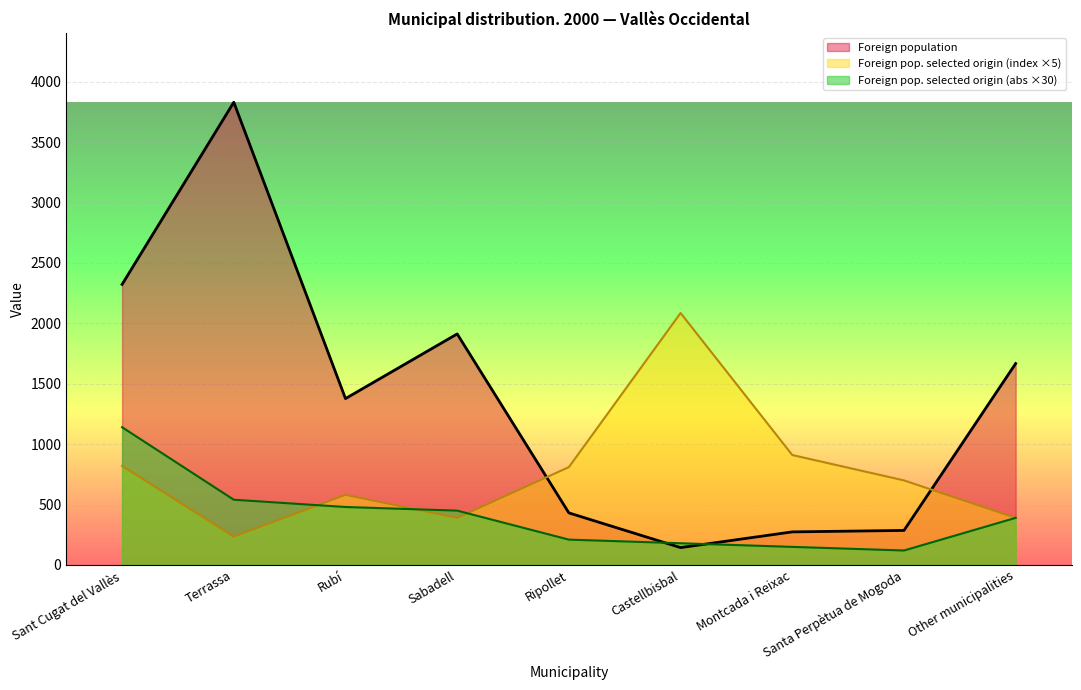

What is the highest value of the Foreign pop. selected origin (abs) series?

1140